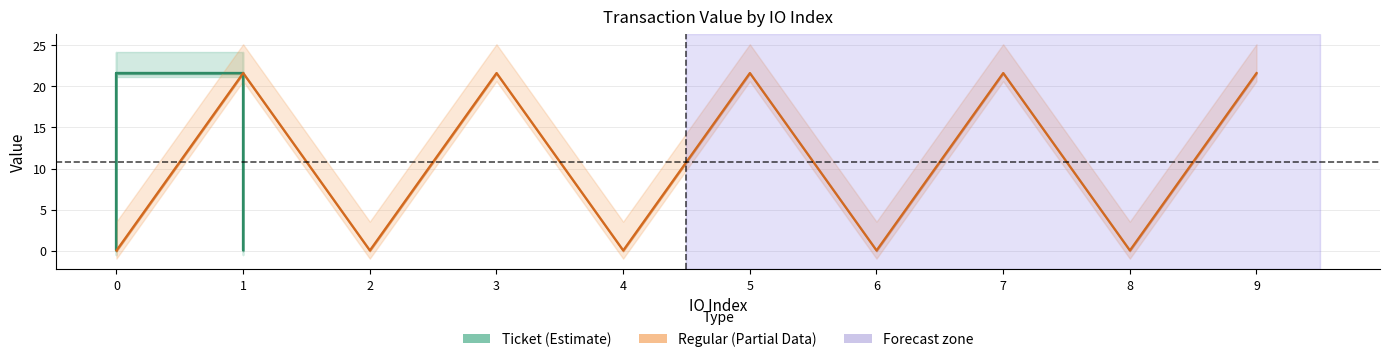

Reading left to right, transcribe all the data shown in this chart.

0.0	21.6	0.0	21.6	0.0	21.6	0.0	21.6	0.0	21.6